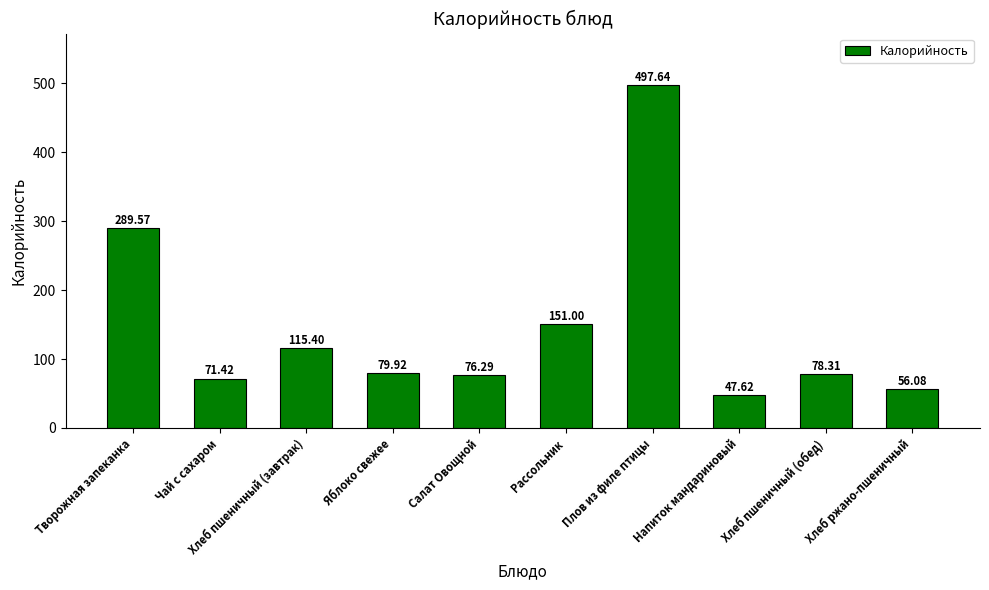

True or false: the data shows 151.0 at Рассольник.

True